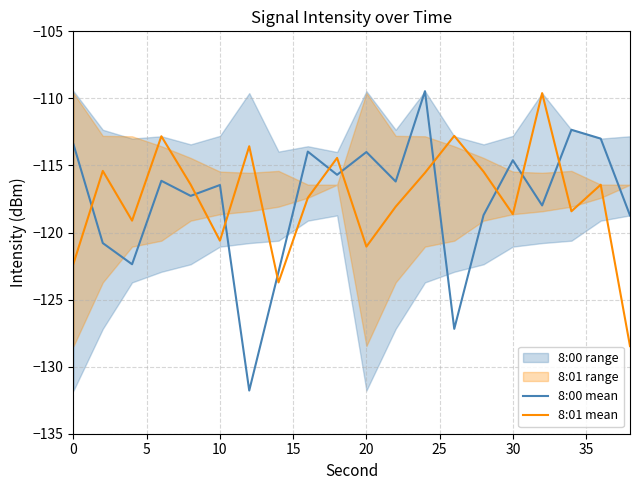

The 8:01 mean series shows -84.4 at 10. True or false?

False